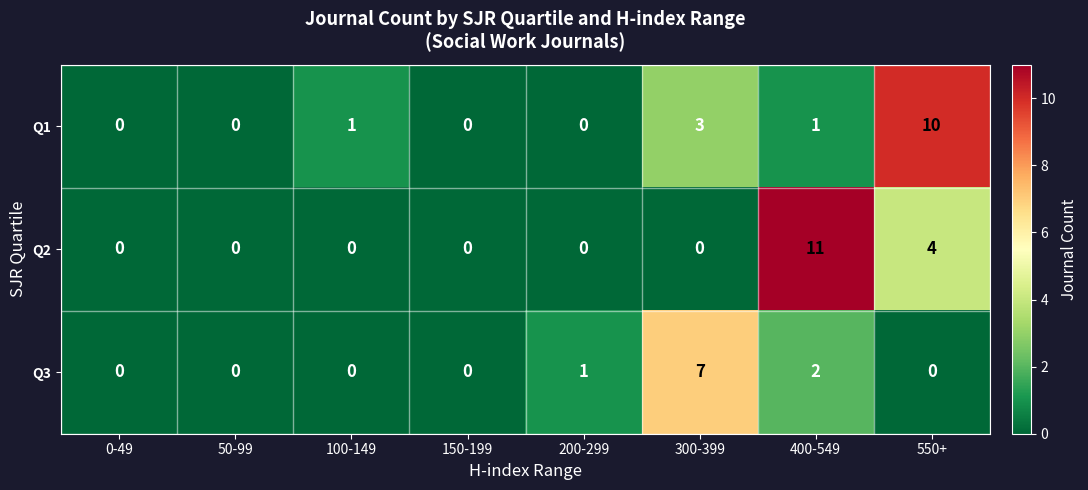

Which series has the largest range (max minus min)?

Q2